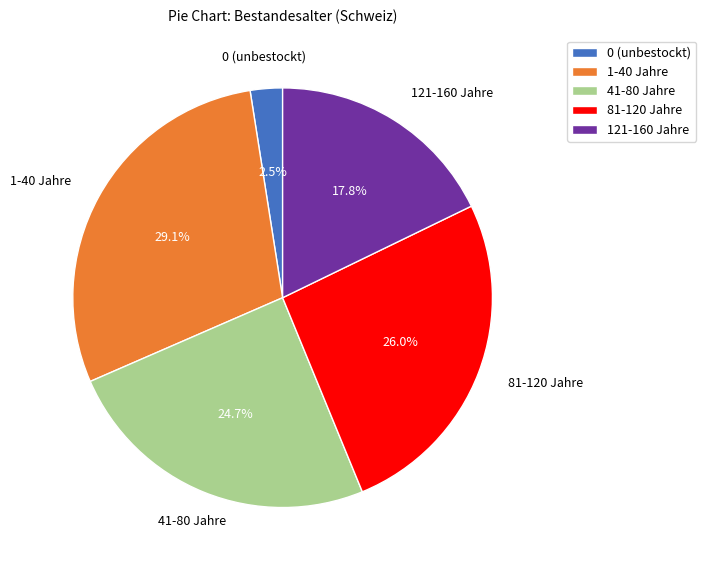

Does 1-40 Jahre represent more than half of the total?

No